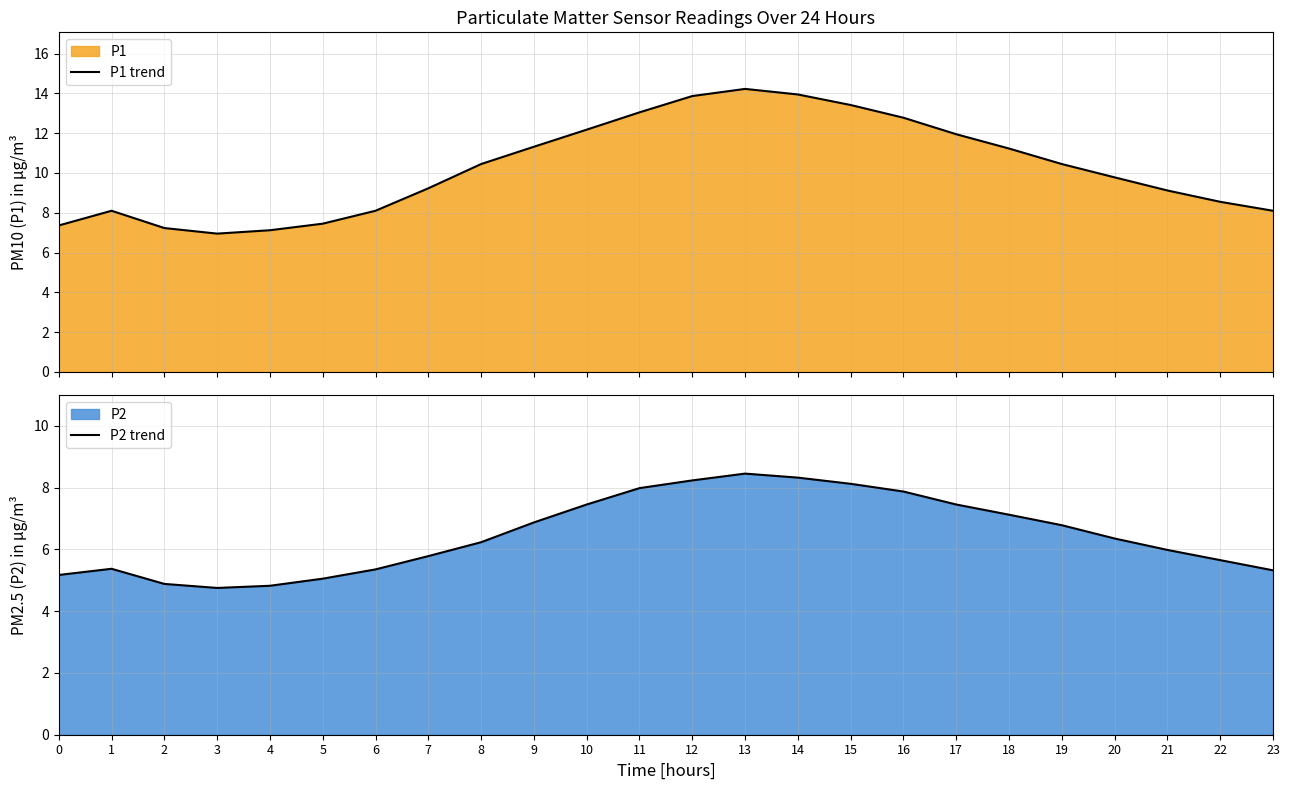

Which series has the largest total across all categories?

P1 trend